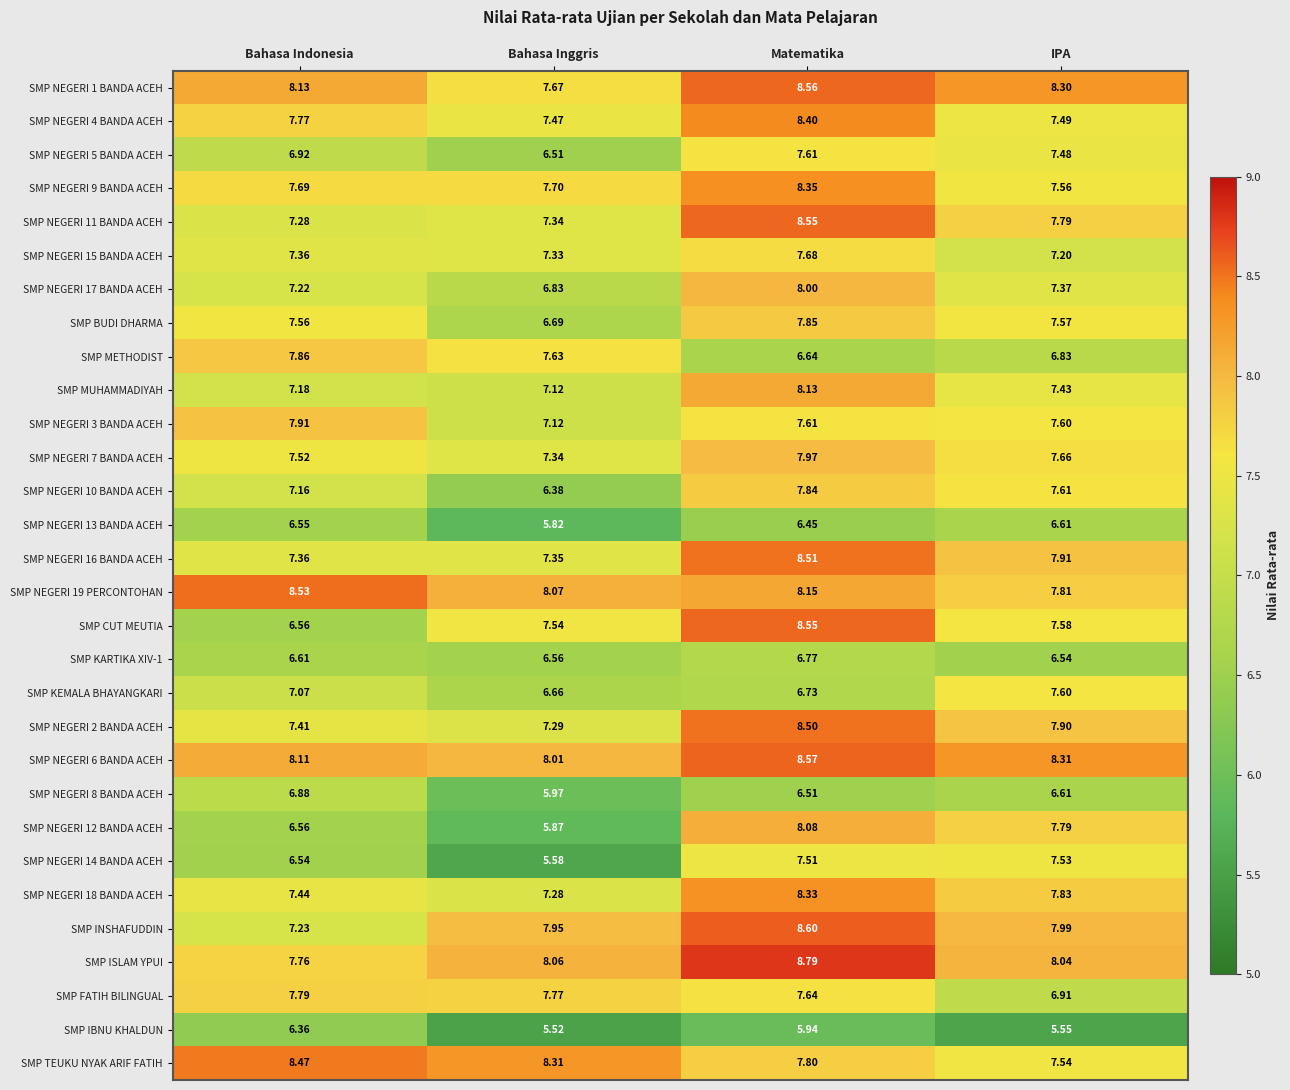

At which label does SMP NEGERI 2 BANDA ACEH reach its minimum?

Bahasa Inggris